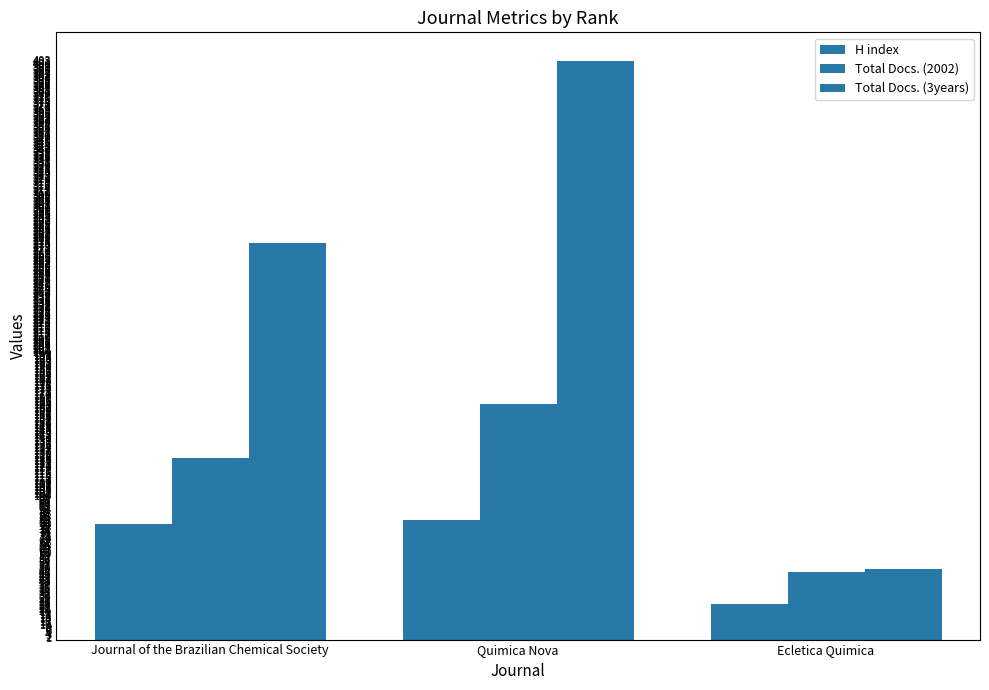

Which series has the widest spread of values?

Total Docs. (3years)